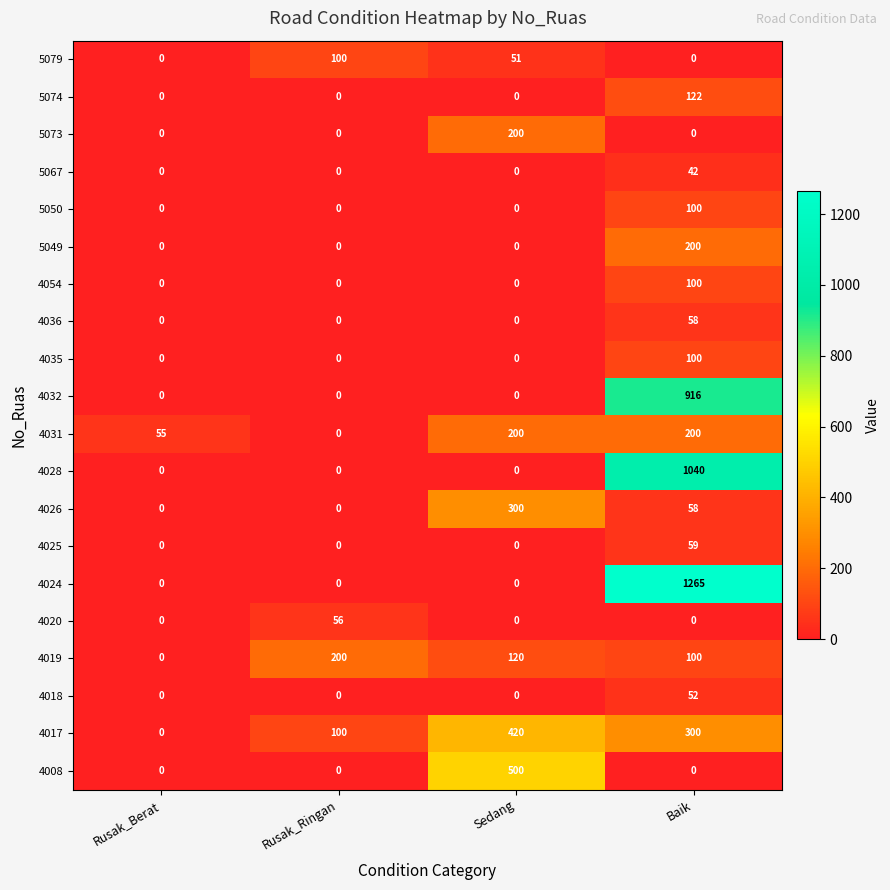

What is the sum of the 4026 values at Baik and Rusak_Berat?

58